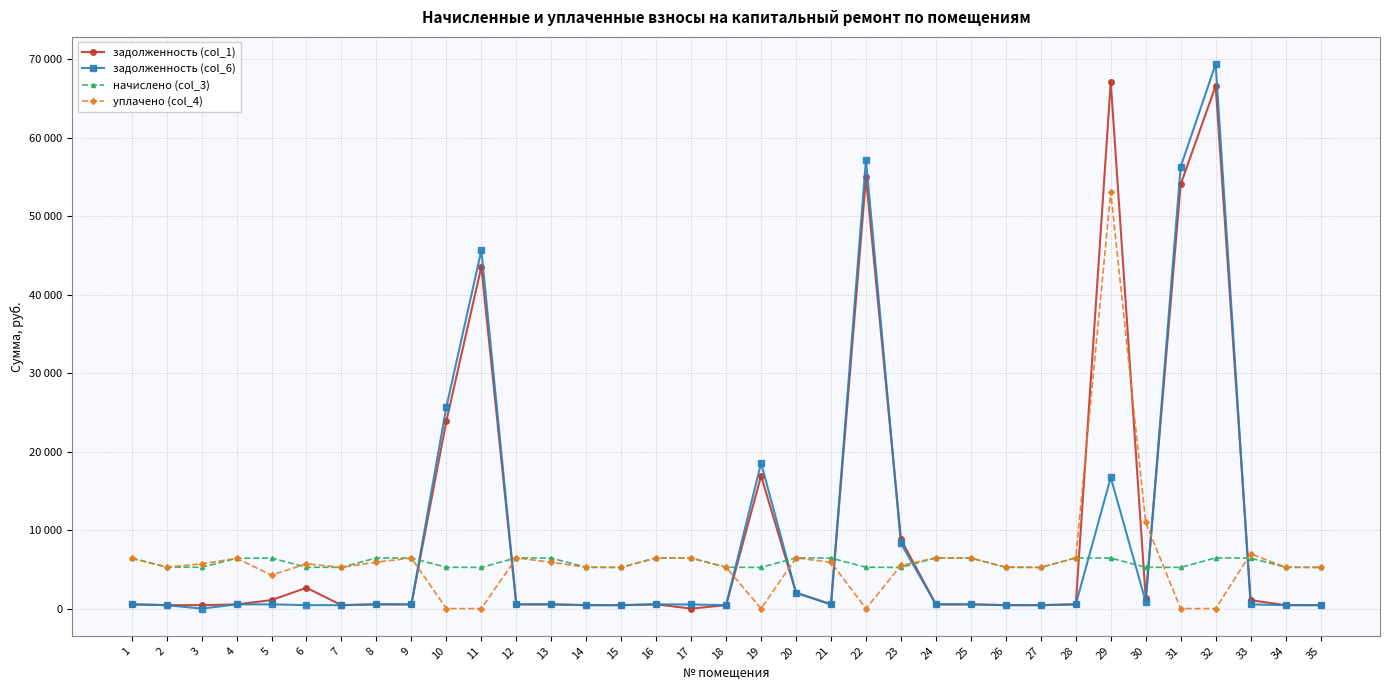

Does the chart have visible grid lines?

Yes